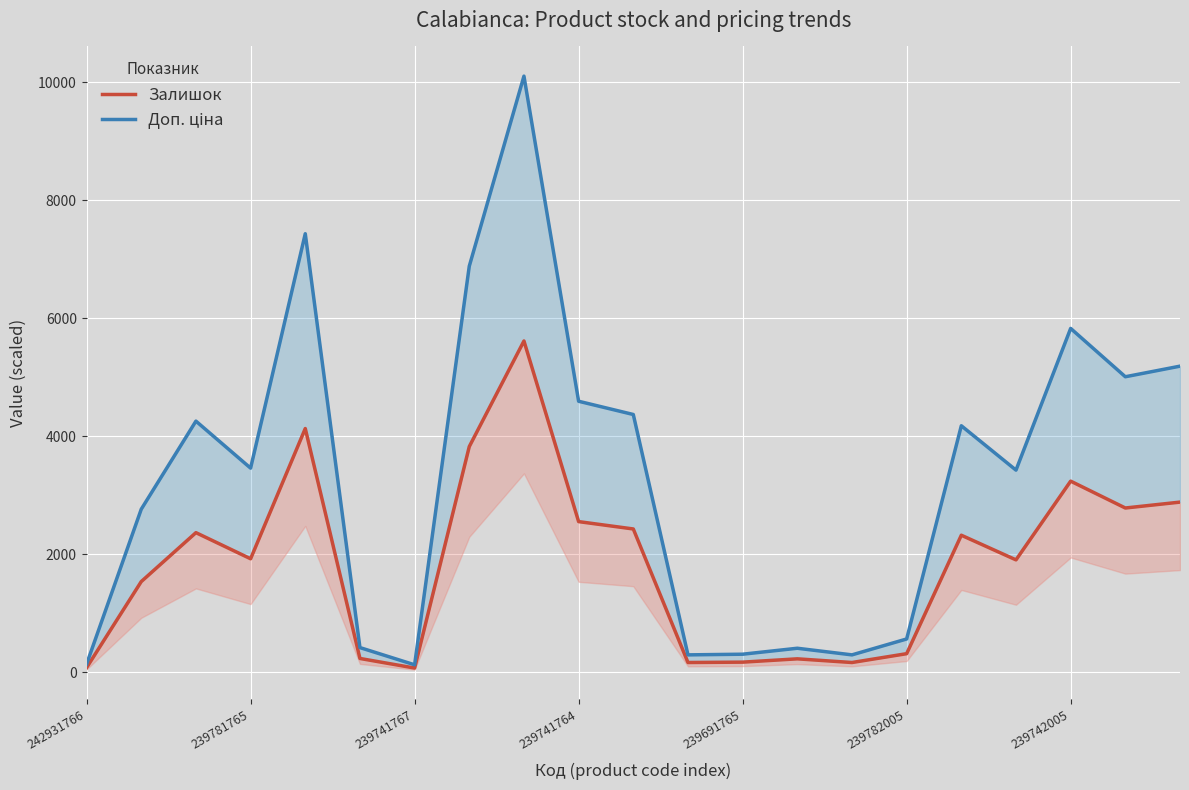

How many interior local peaks does the Доп. ціна series have?

6